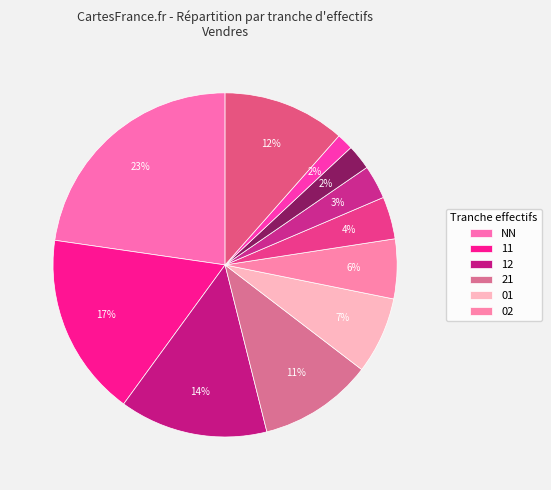

Is there a majority slice in this chart?

No